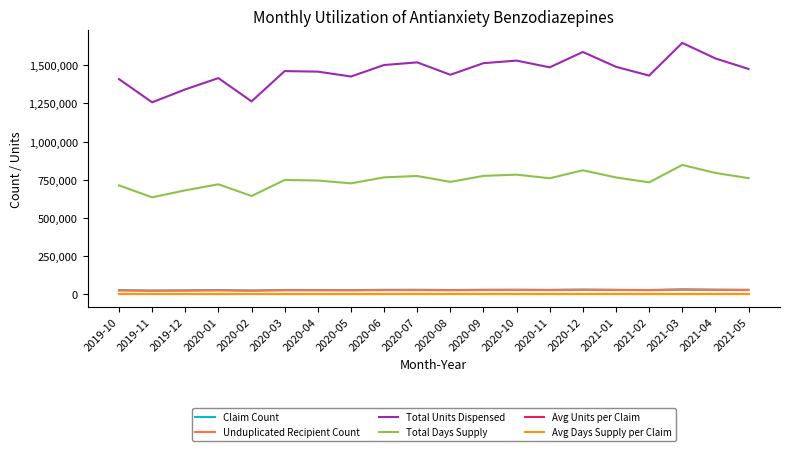

Which series has the largest range (max minus min)?

Total Units Dispensed